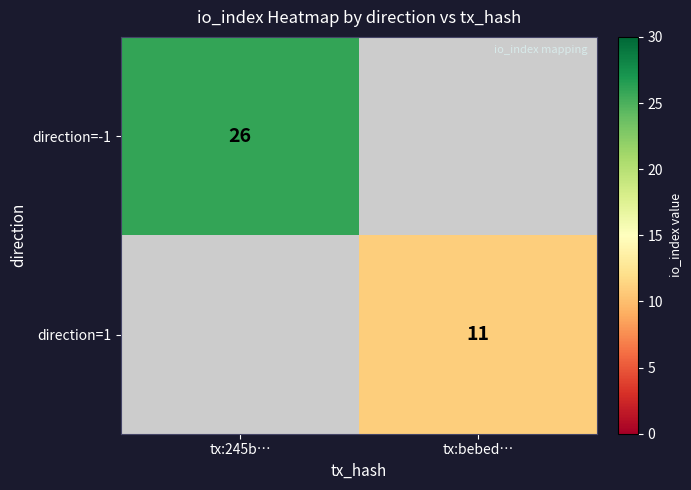

The value of direction=1 at tx:bebed… is 11. True or false?

True